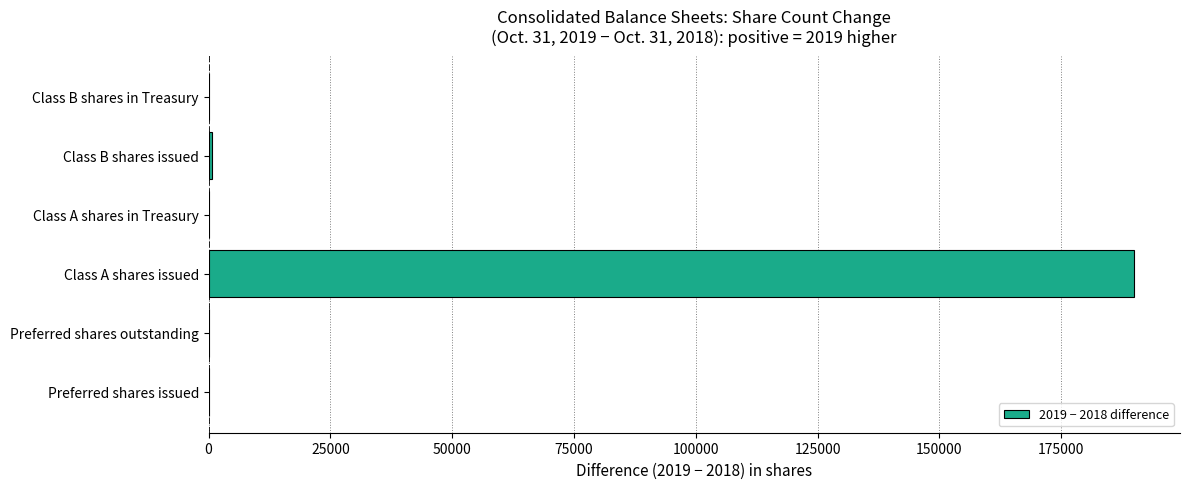

What is the sum of all values?

190559